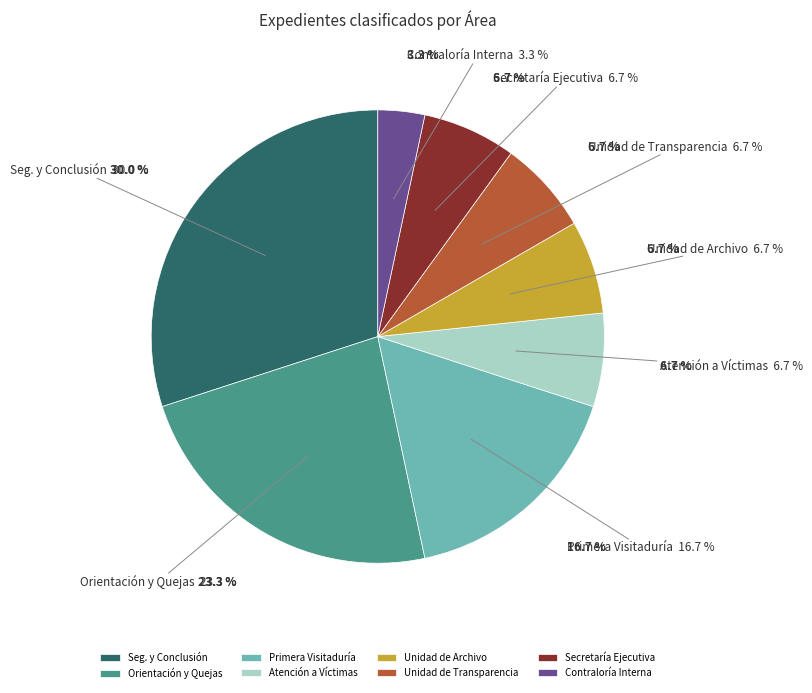

What is the total percentage of Dirección de Orientación y Quejas and Dirección de Seguimiento y Conclusión?

53.3%